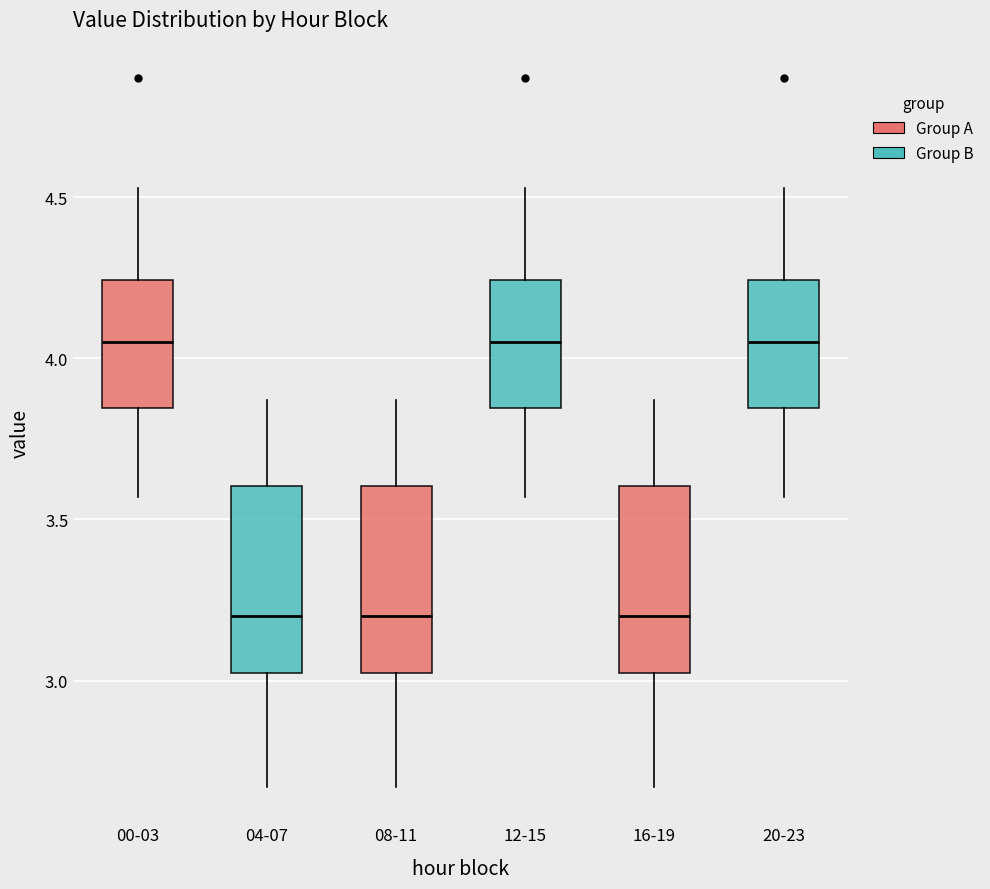

Reading left to right, read every box against the y-axis: the position of its median line, the range the box covers, and the ends of its whiskers. The values are not printed on the chart, so give them approximately, as read against the axis.

00-03: median 4.05, box 3.85 to 4.25, whiskers 3.55 to 4.55
04-07: median 3.20, box 3.00 to 3.60, whiskers 2.65 to 3.85
08-11: median 3.20, box 3.00 to 3.60, whiskers 2.65 to 3.85
12-15: median 4.05, box 3.85 to 4.25, whiskers 3.55 to 4.55
16-19: median 3.20, box 3.00 to 3.60, whiskers 2.65 to 3.85
20-23: median 4.05, box 3.85 to 4.25, whiskers 3.55 to 4.55